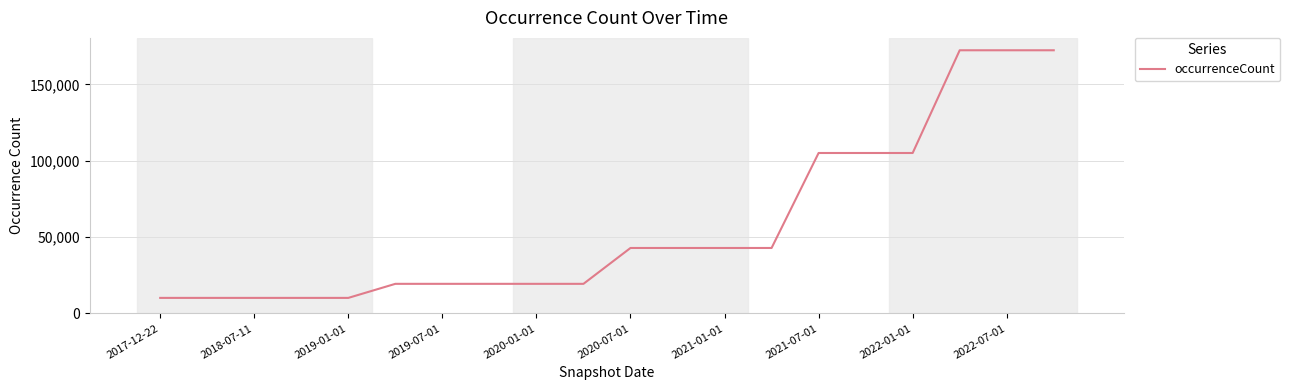

What is the maximum value shown in the chart?

172424